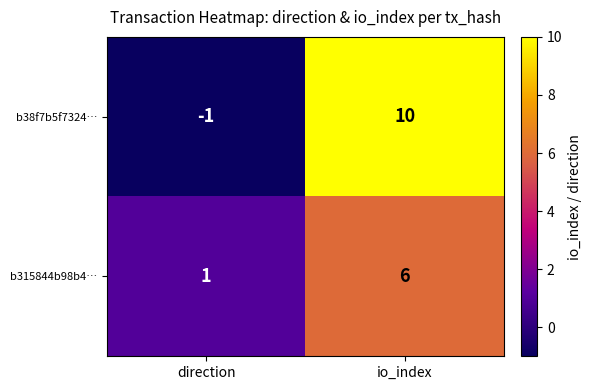

What is the approximate value of b38f7b5f7324… at io_index, to the nearest 10?

10